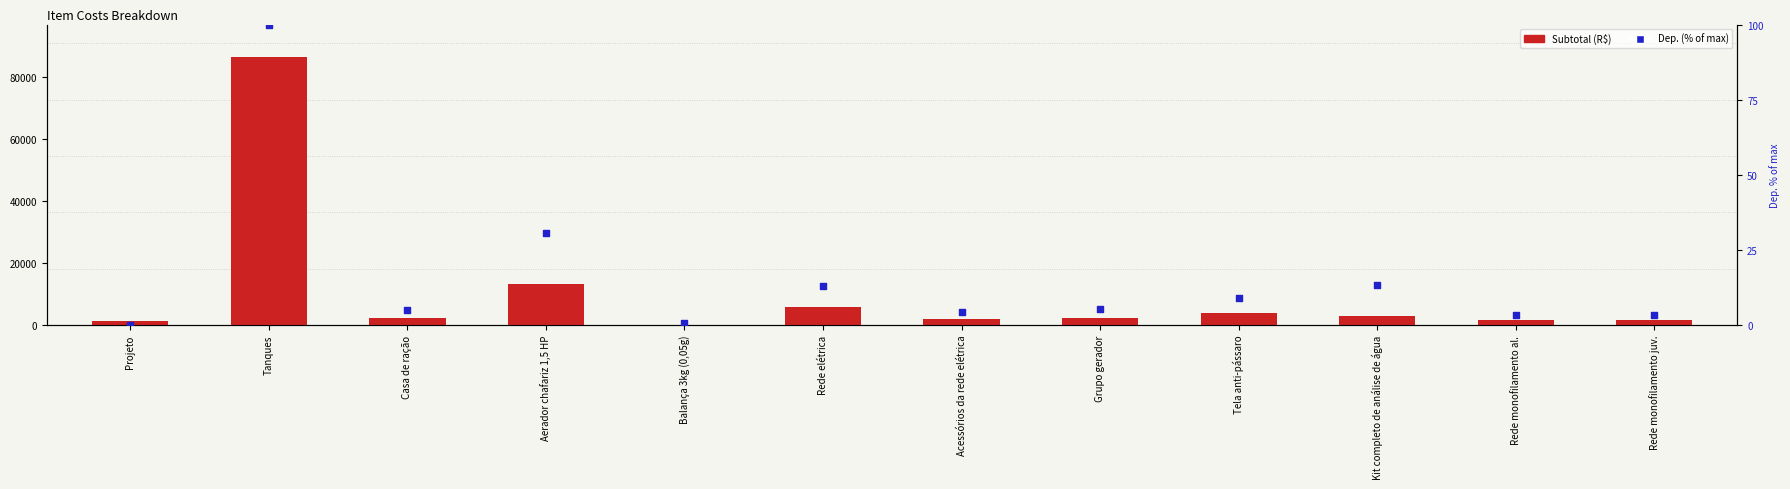

Which series has the largest Y range (max minus min)?

Subtotal (R$)